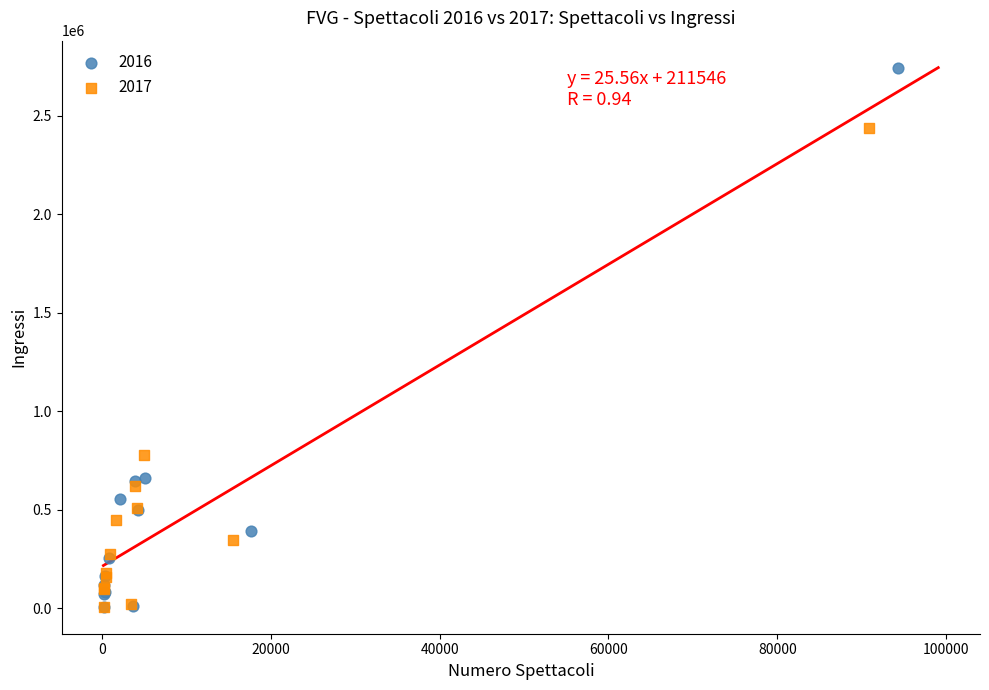

What are all the series names shown in the legend?

2016, 2017